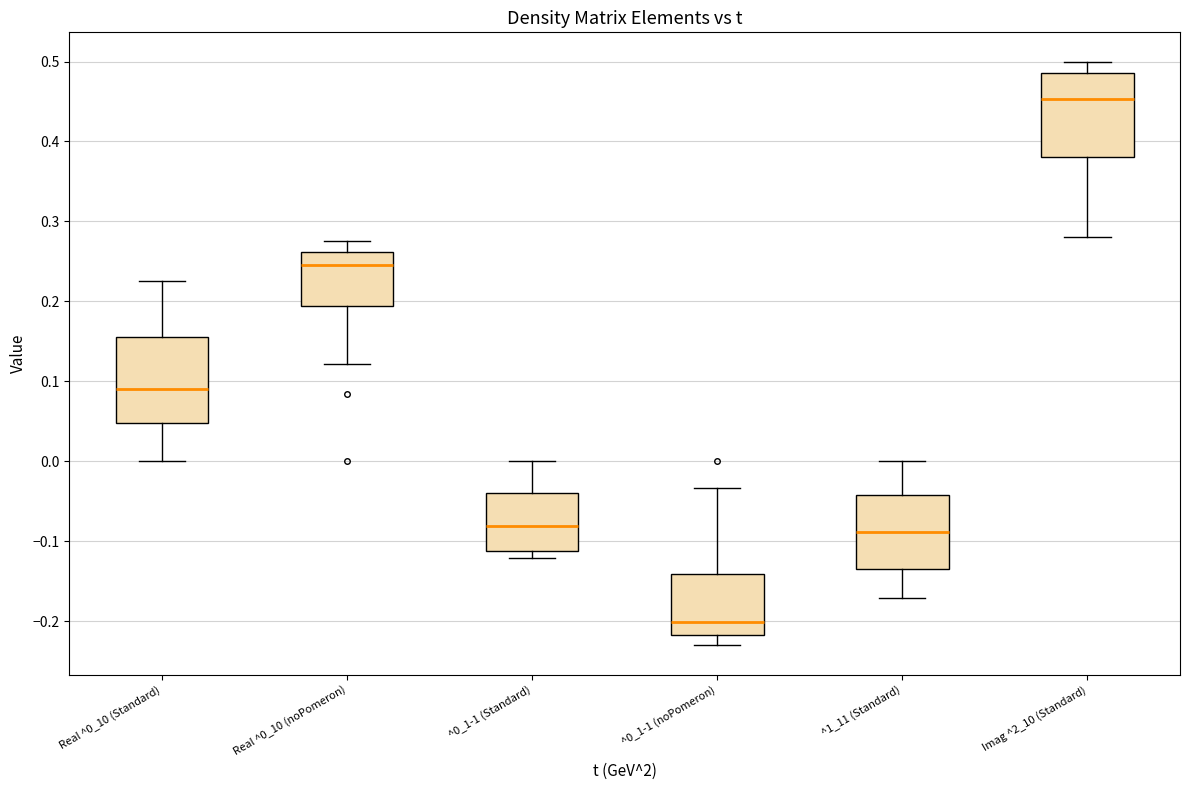

Which box's median line is the lowest?

^0_1-1 (noPomeron)